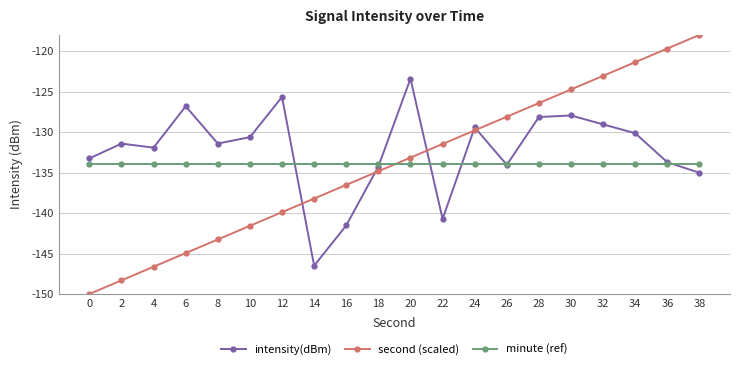

Which series has the largest range (max minus min)?

second (scaled)